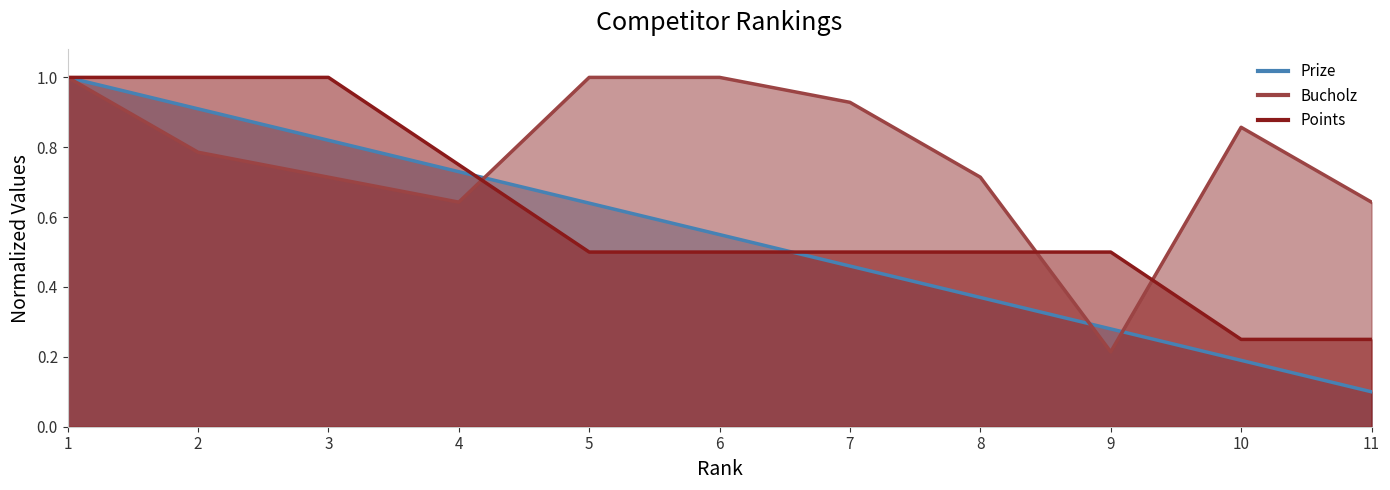

What is the minimum value shown in the chart?

0.1